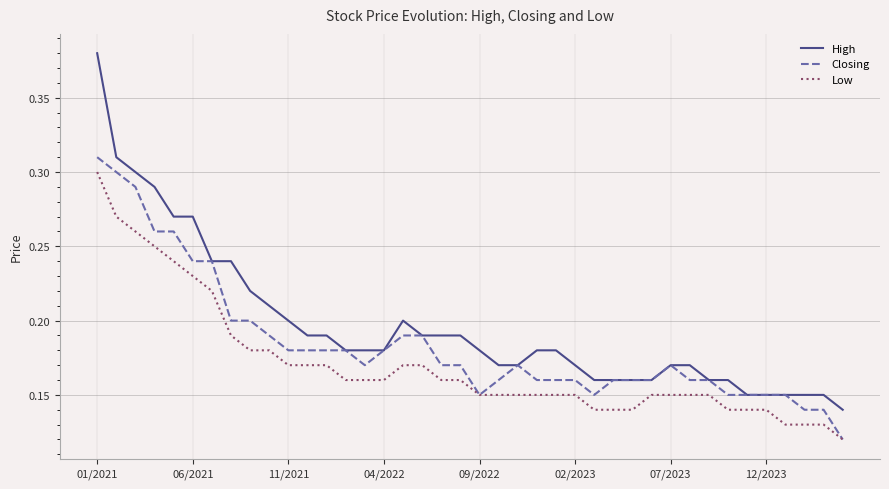

True or false: Low and High intersect in this chart.

False